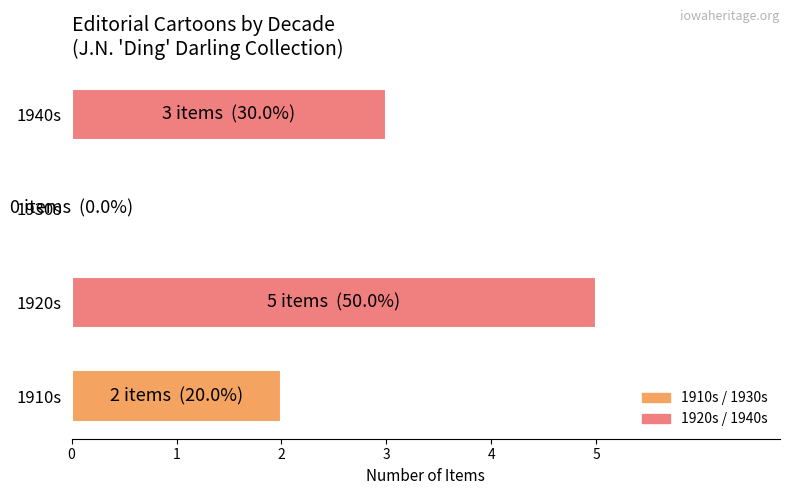

Is it true that the value at 1910s is 3?

False